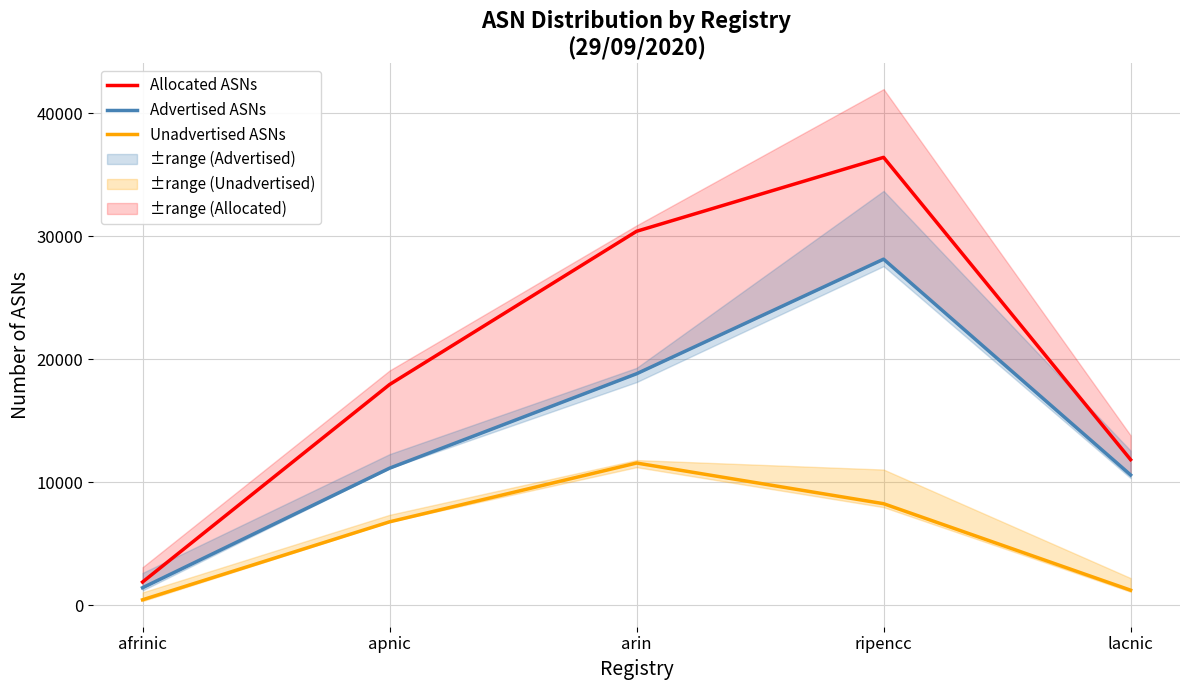

Which category has the highest value across all series?

ripencc